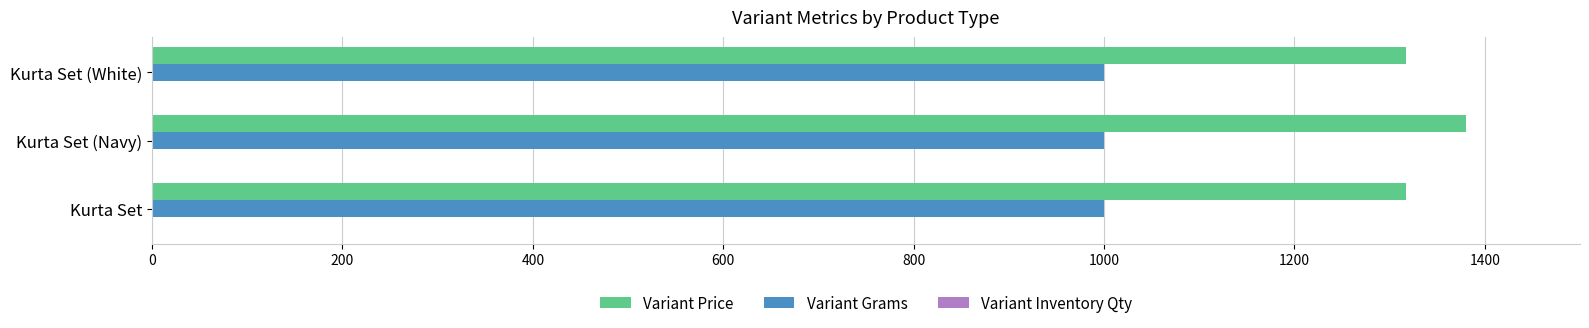

Which series has the largest total across all categories?

Variant Price